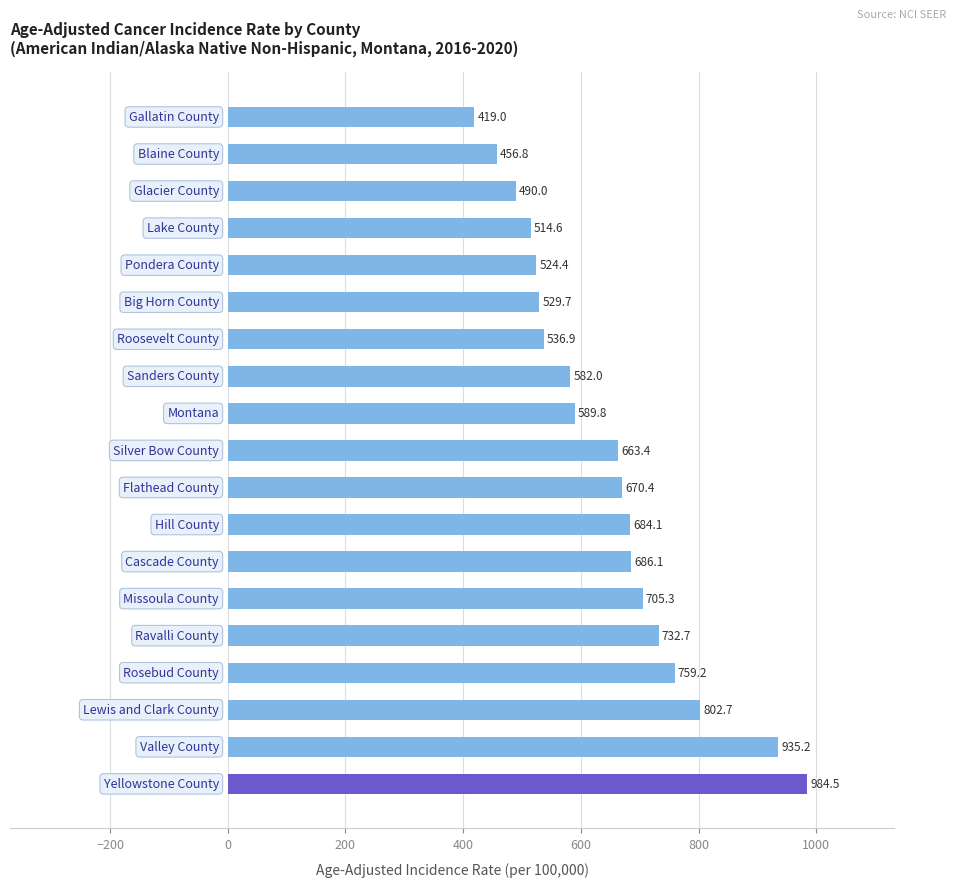

What is the average value?

645.6